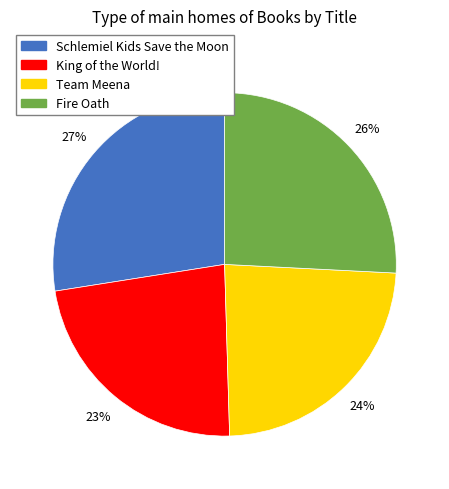

Between Fire Oath and King of the World!, which is larger?

Fire Oath